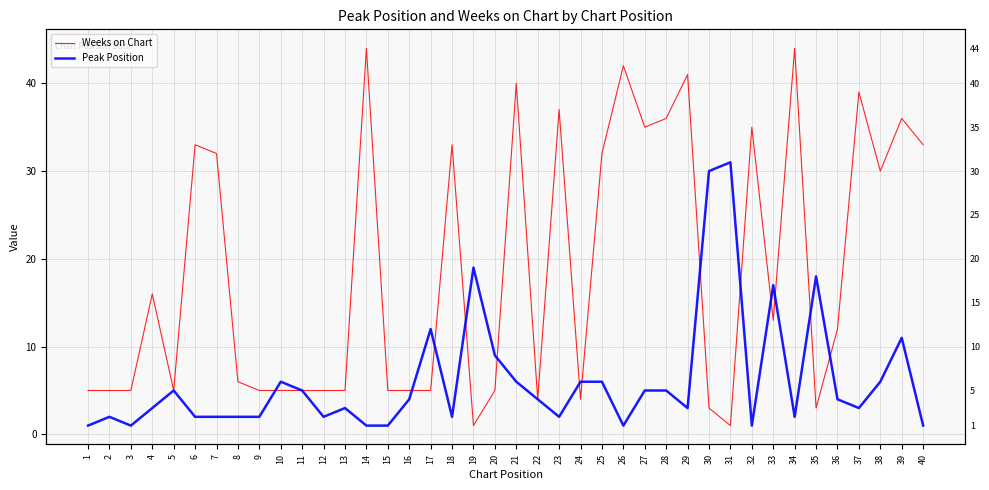

Between 33 and 1, which is larger?

33